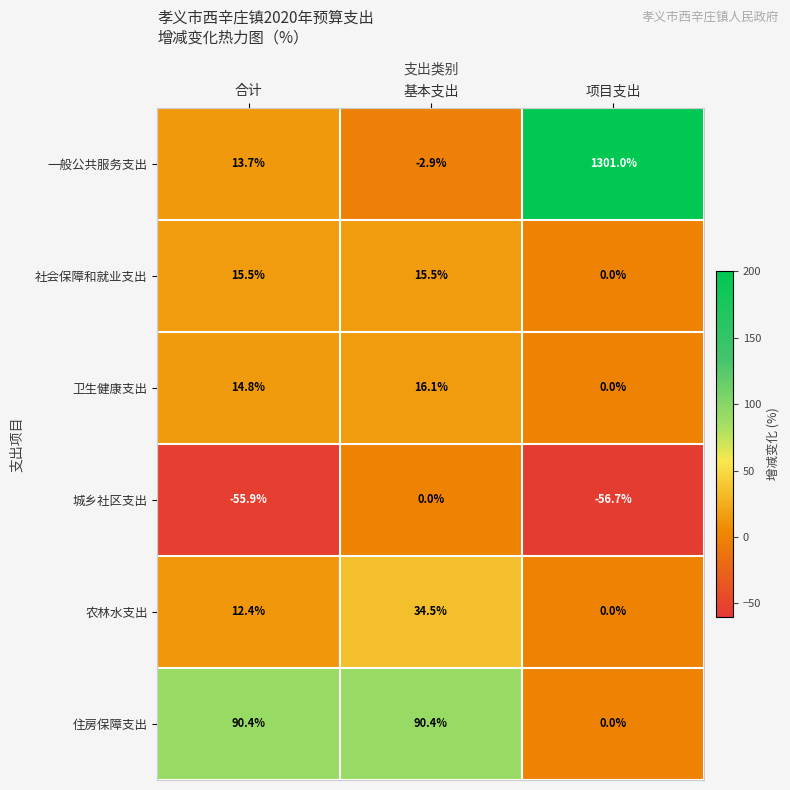

Which series has the largest total across all categories?

一般公共服务支出